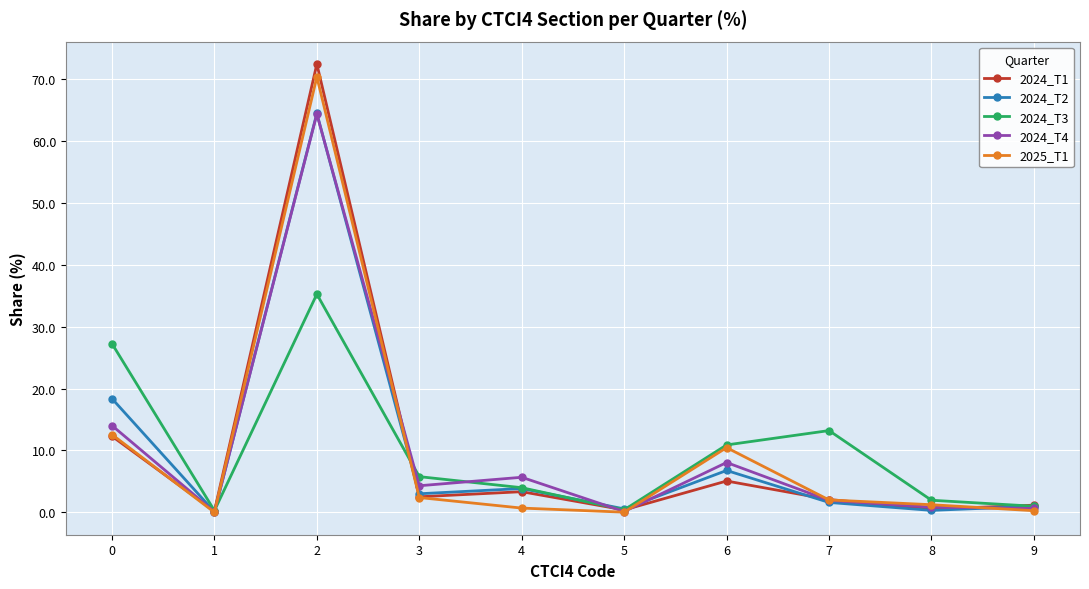

At which category does 2024_T4 reach its first local peak?

2